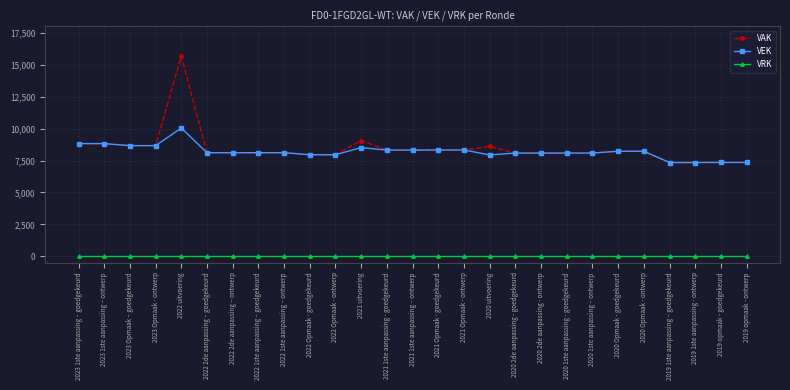

Which category has the highest value in the VEK series?

2022 uitvoering